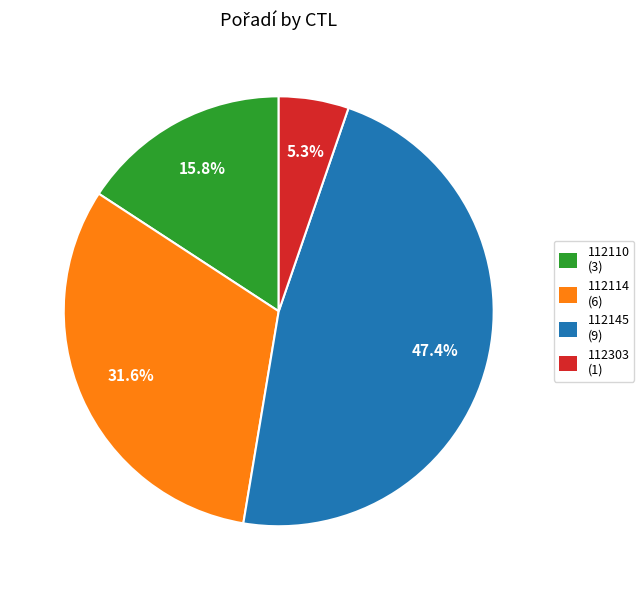

Which category has the smallest portion of the pie?

112303